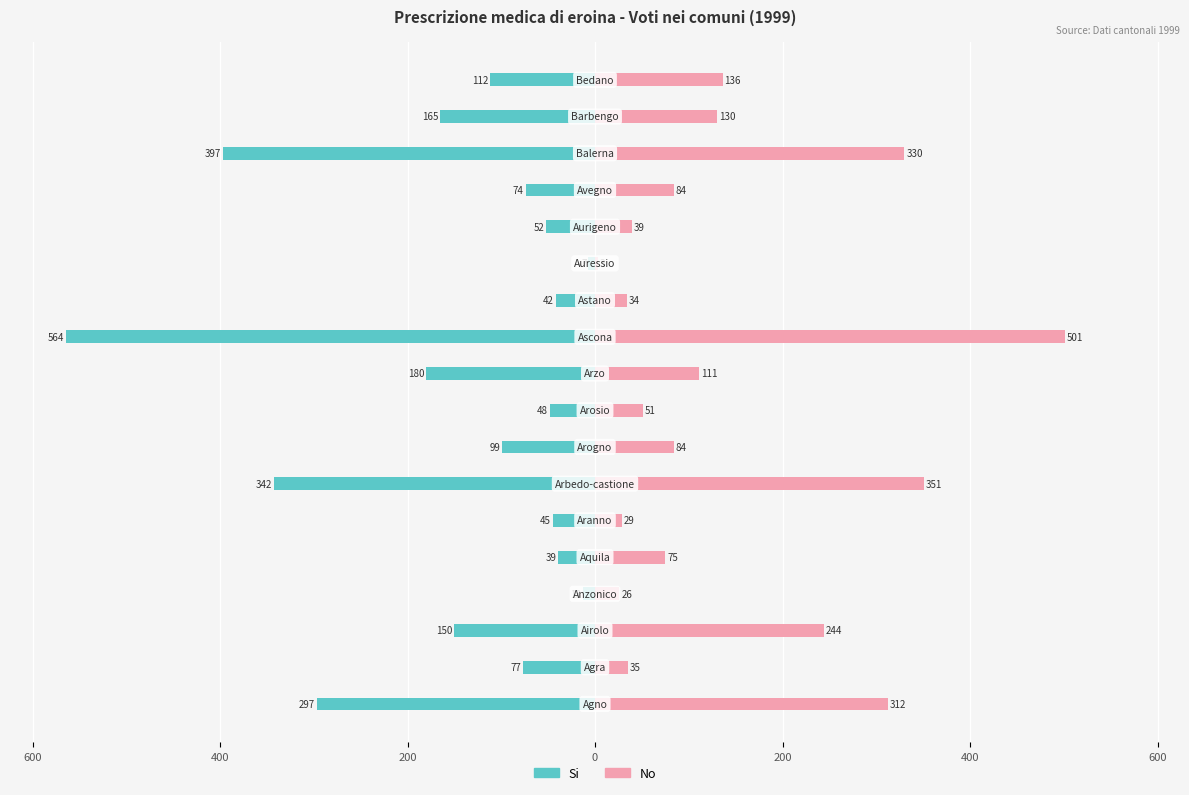

Rank the series at 0 from lowest to highest value.

Si, No